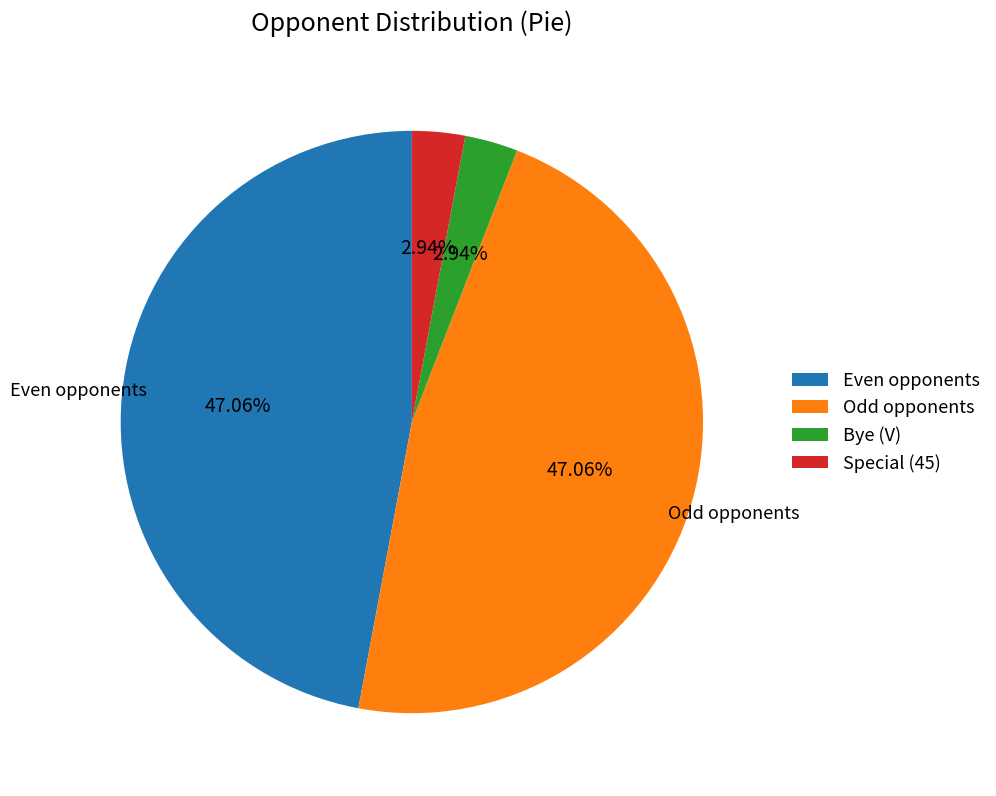

Is Special (45) the majority of the pie?

No